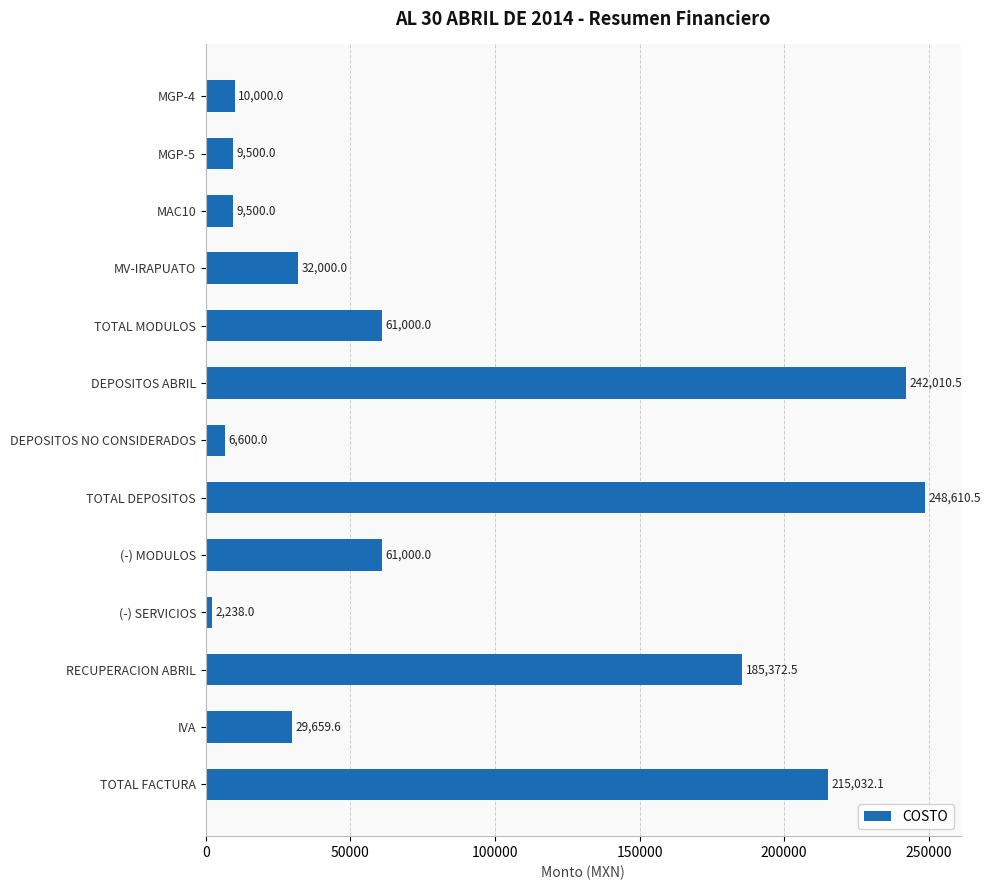

What is the difference between the maximum and minimum values?

246372.5